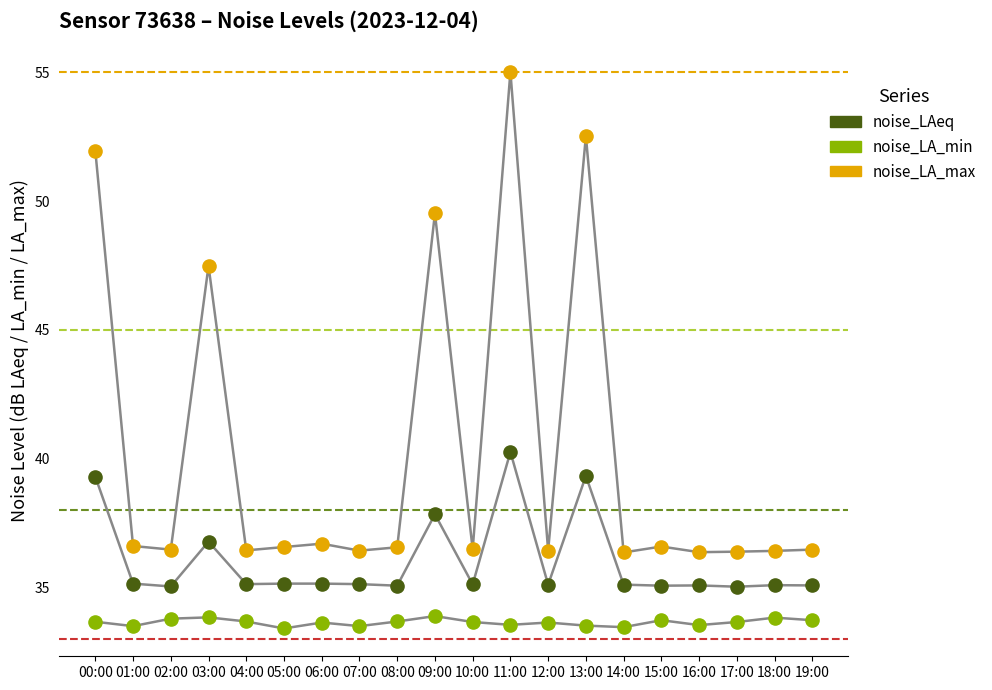

Across all data points, what is the range of Y values (max minus min)?

21.6